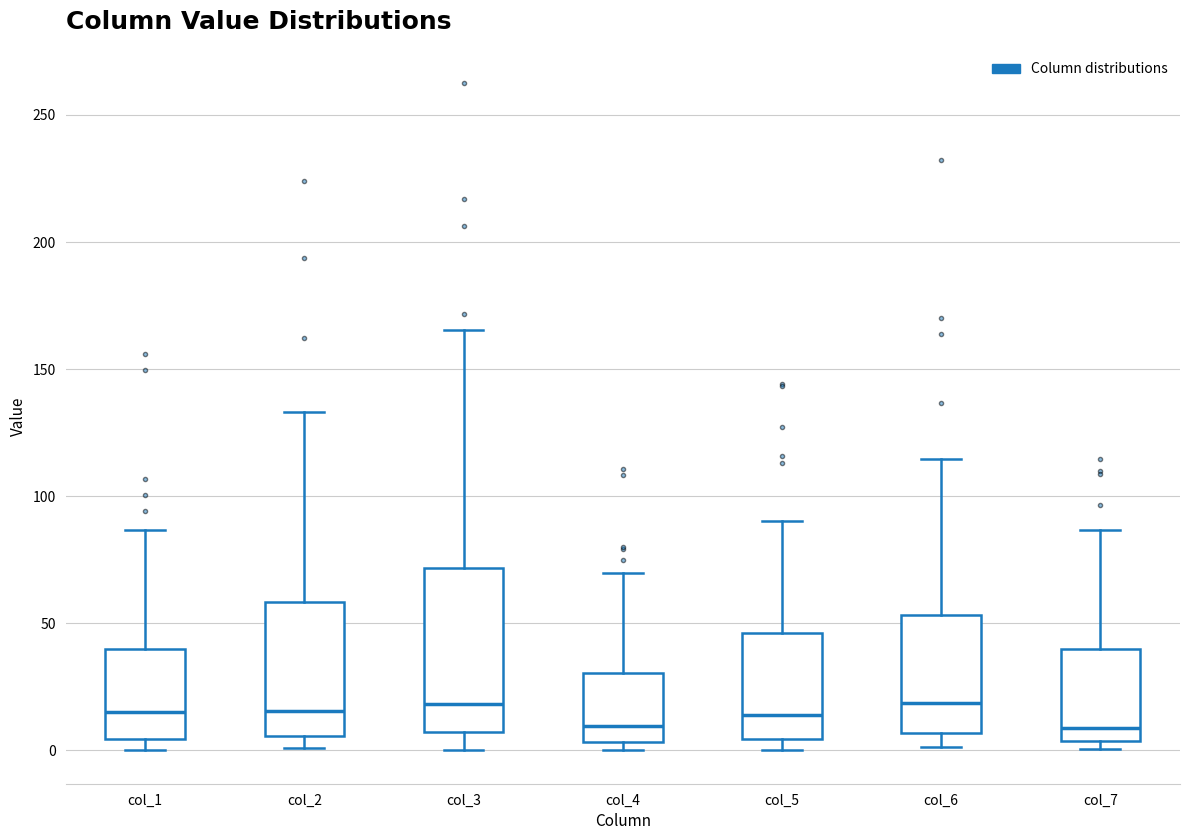

Reading left to right, read every box against the y-axis: the position of its median line, the range the box covers, and the ends of its whiskers. The values are not printed on the chart, so give them approximately, as read against the axis.

col_1: median 15, box 5 to 40, whiskers 0 to 85
col_2: median 15, box 5 to 60, whiskers 0 to 135
col_3: median 20, box 5 to 70, whiskers 0 to 165
col_4: median 10, box 5 to 30, whiskers 0 to 70
col_5: median 15, box 5 to 45, whiskers 0 to 90
col_6: median 20, box 5 to 55, whiskers 0 to 115
col_7: median 10, box 5 to 40, whiskers 0 to 85